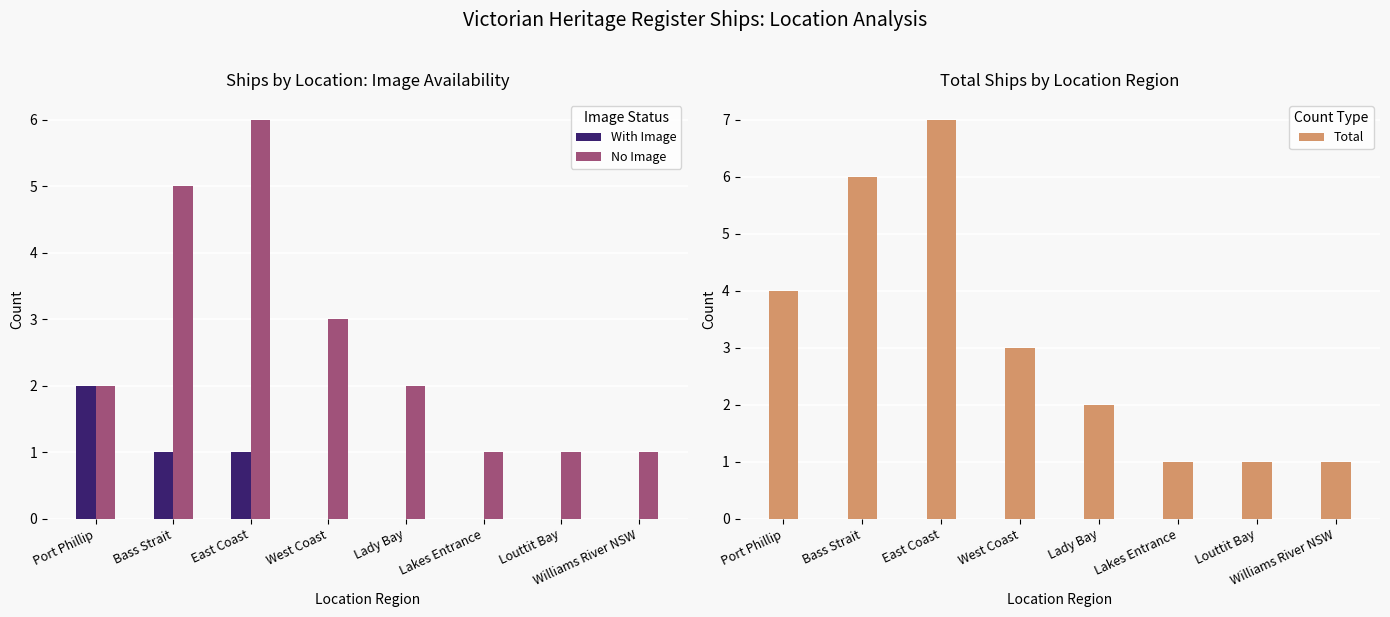

How many With Image values are between 0 and 1?

7